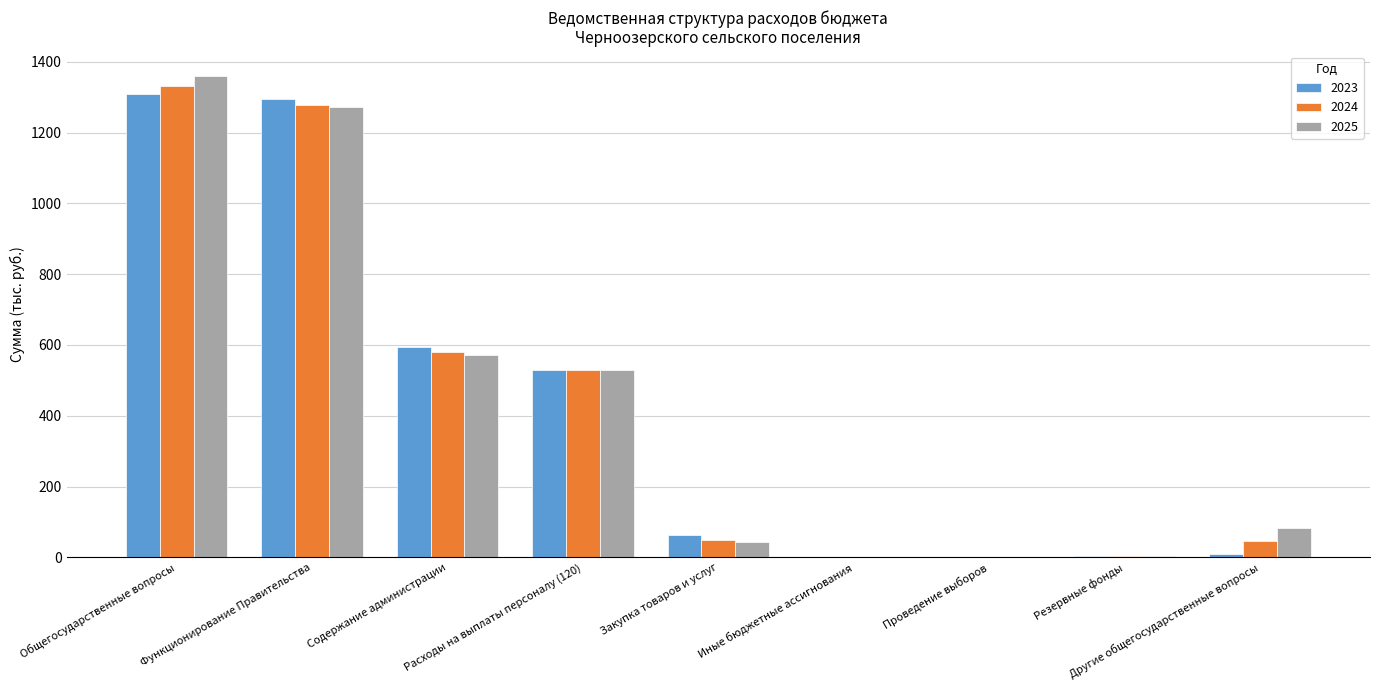

Which series has the largest range (max minus min)?

2025